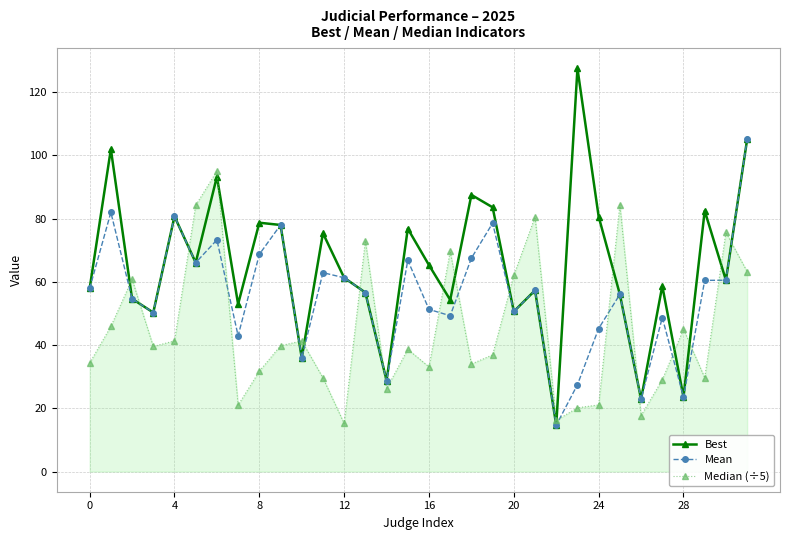

Rank the series by their average value, from lowest to highest.

Median (÷5), Mean, Best